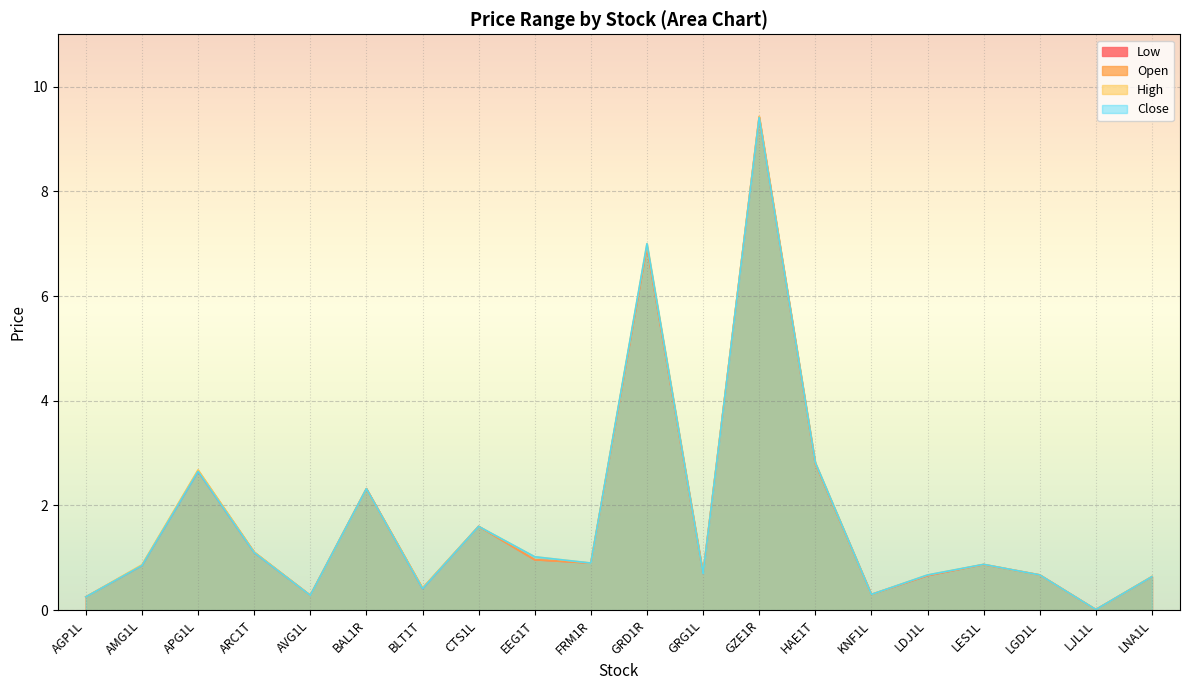

Reading left to right, extract all data points from this chart.

Low: 0.3	0.9	2.6	1.1	0.3	2.3	0.4	1.6	1.0	0.9	6.9	0.7	9.4	2.8	0.3	0.7	0.9	0.7	0.0	0.6
Open: 0.3	0.9	2.7	1.1	0.3	2.3	0.4	1.6	1.0	0.9	6.9	0.7	9.4	2.8	0.3	0.7	0.9	0.7	0.0	0.6
High: 0.3	0.9	2.7	1.1	0.3	2.3	0.4	1.6	1.0	0.9	7.0	0.7	9.4	2.8	0.3	0.7	0.9	0.7	0.0	0.6
Close: 0.3	0.9	2.6	1.1	0.3	2.3	0.4	1.6	1.0	0.9	7.0	0.7	9.4	2.8	0.3	0.7	0.9	0.7	0.0	0.6